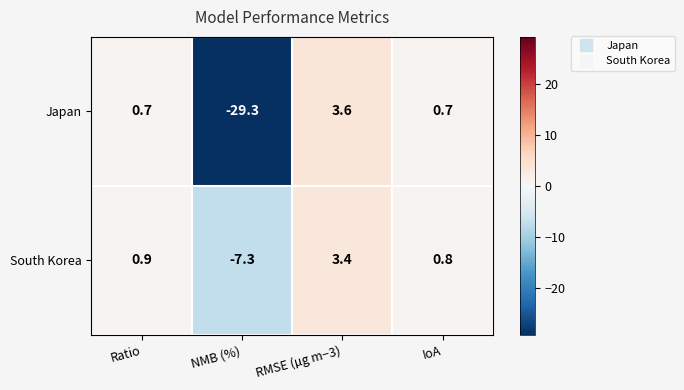

Rank the series at NMB (%) from highest to lowest value.

South Korea, Japan